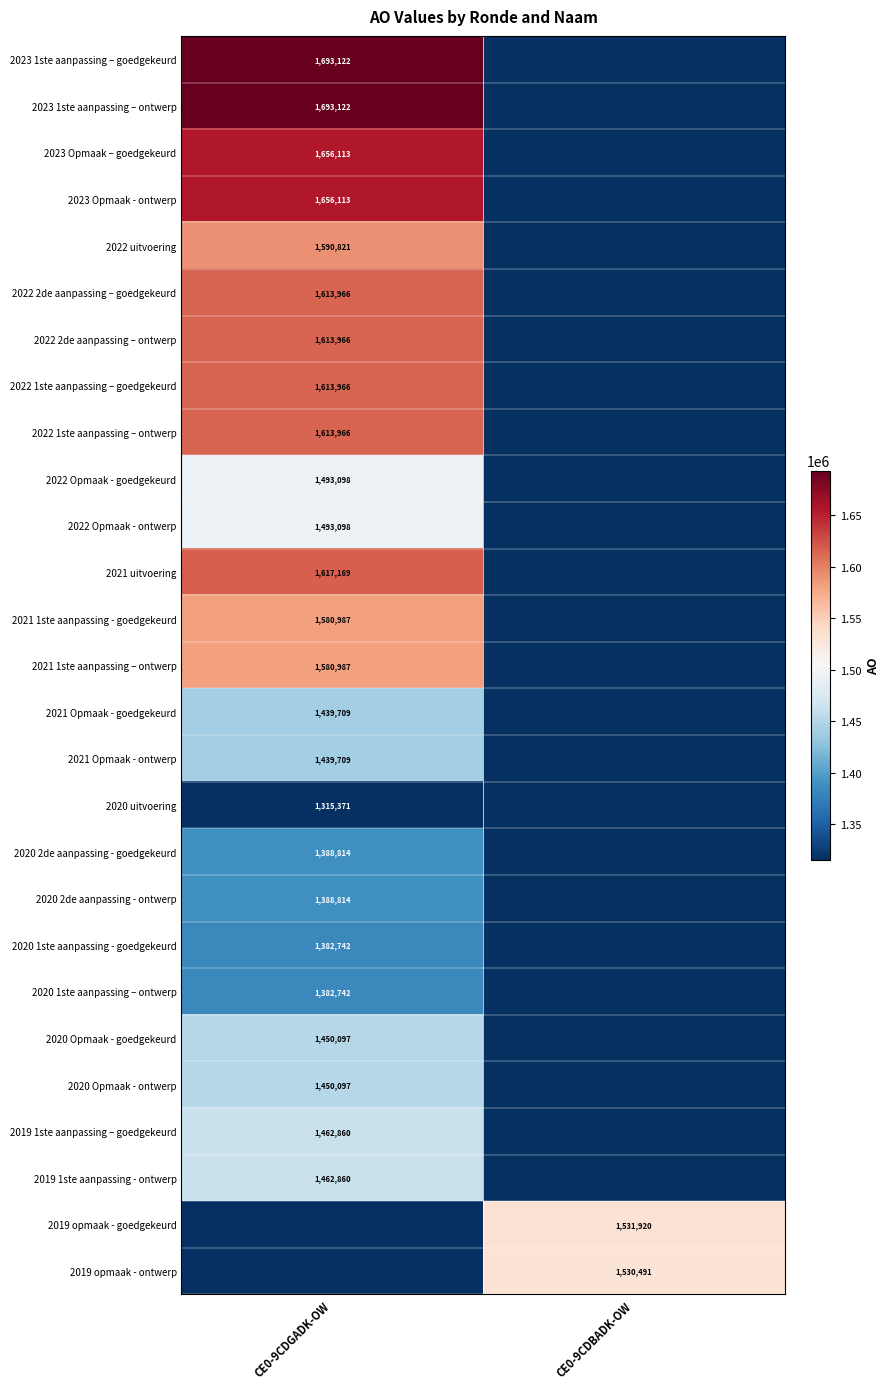

True or false: 2020 2de aanpassing - ontwerp has a value of 2140853 at CE0-9CDGADK-OW.

False